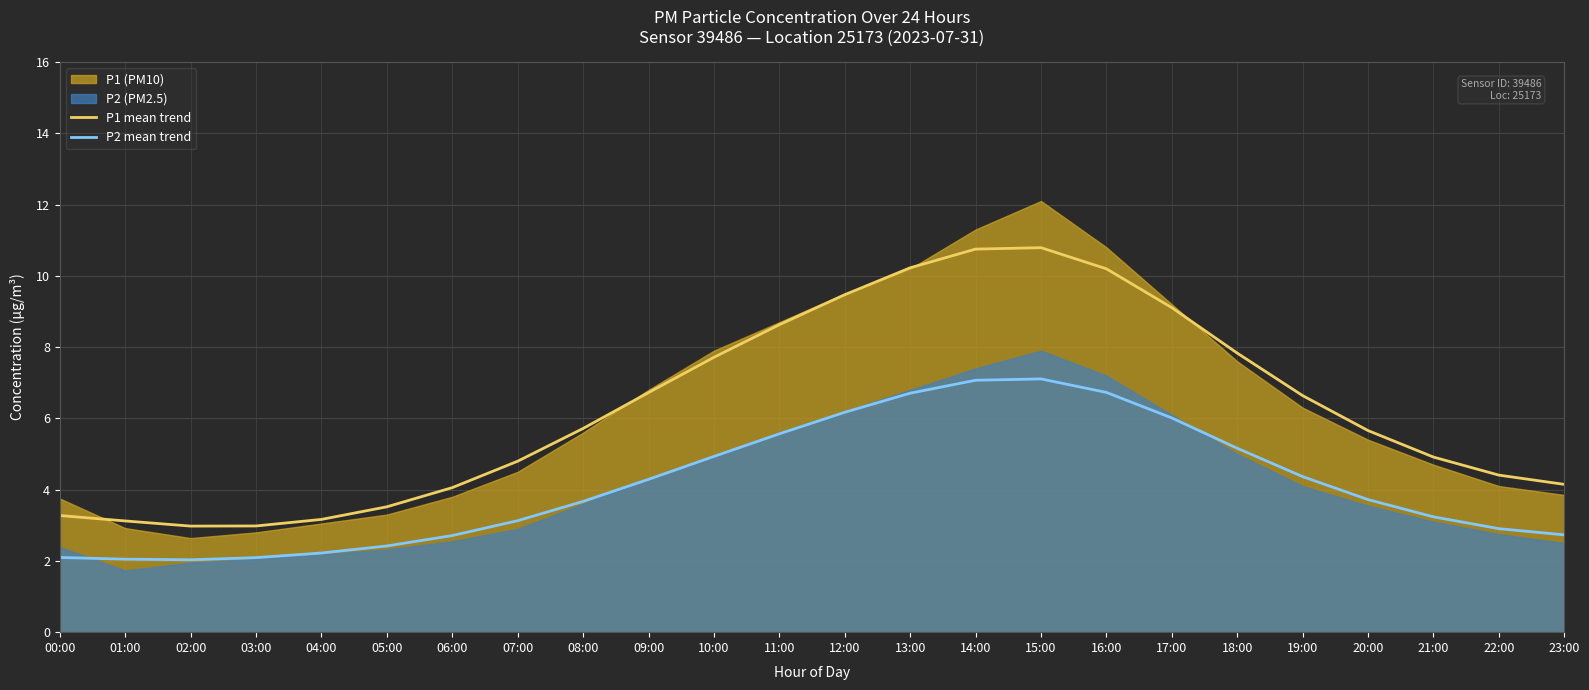

At which category does P1 mean trend reach its first local valley?

02:00